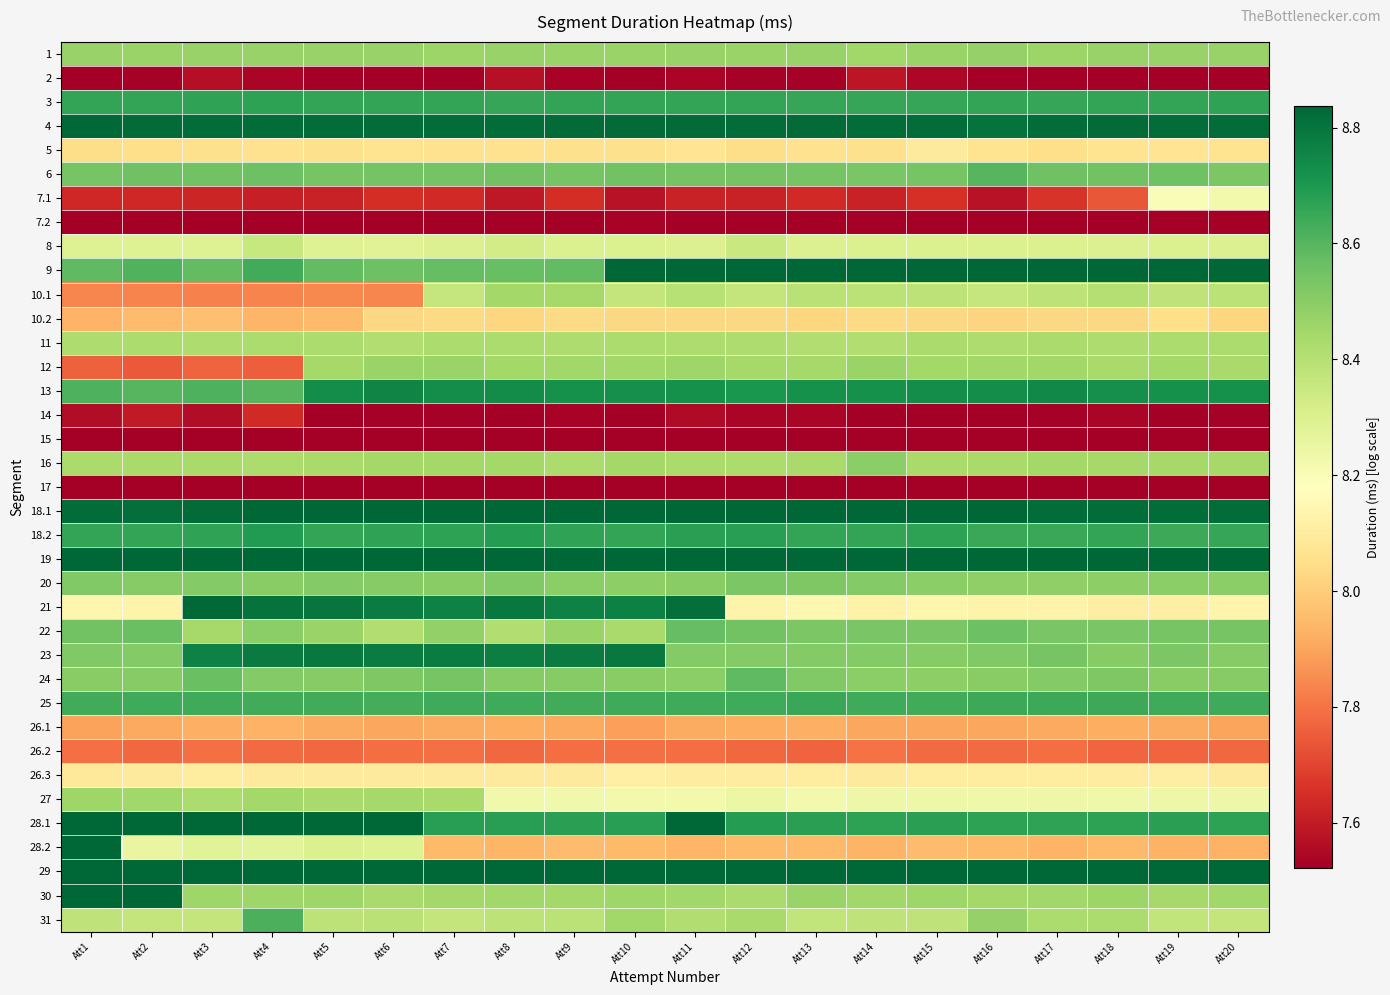

Between Att10 and Att7, which is larger?

Att10